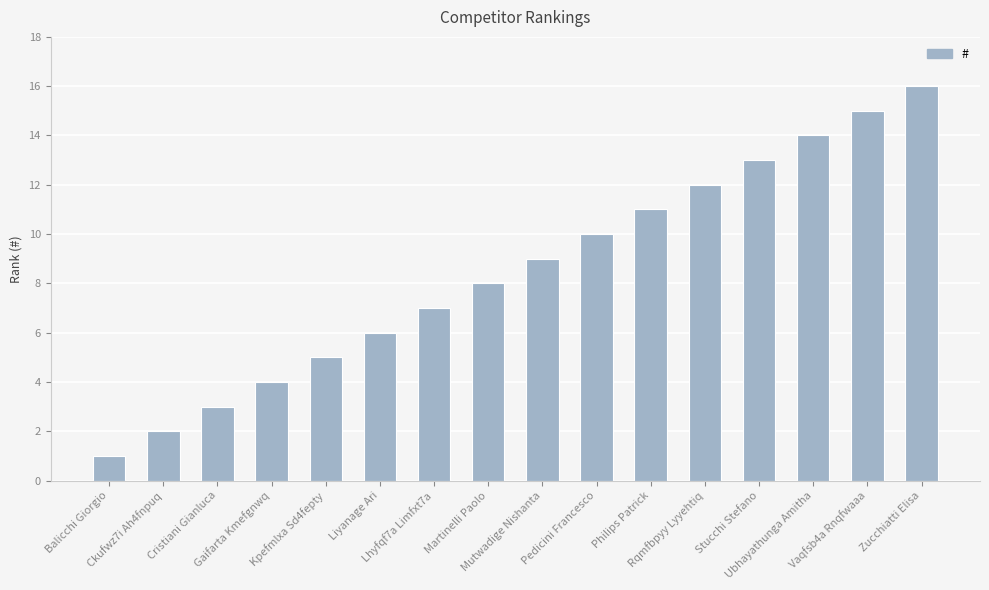

What is the difference between the second highest and minimum values?

14